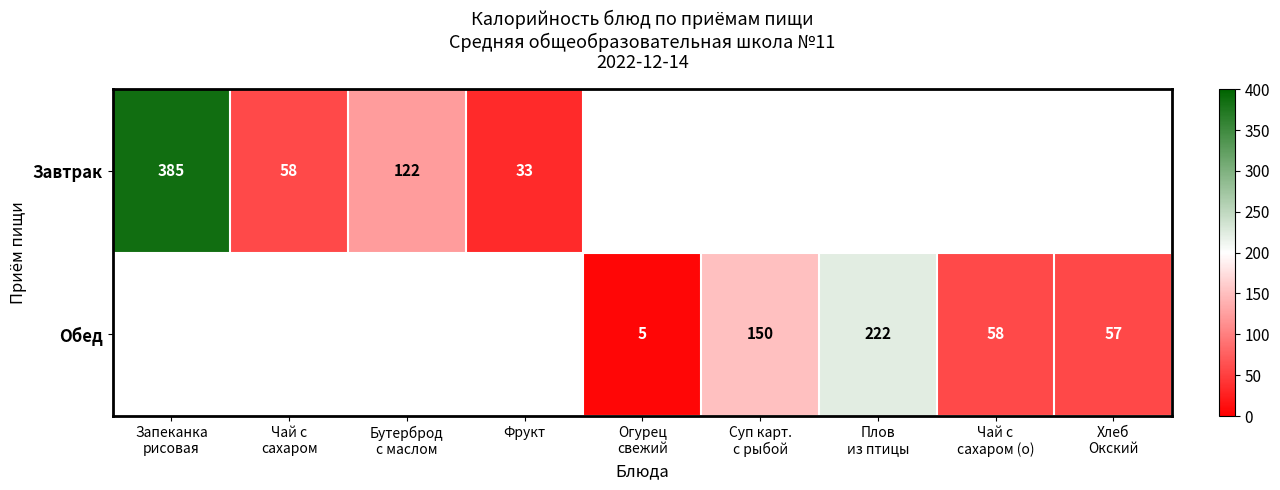

True or false: Завтрак has a value of 33 at Фрукт.

True